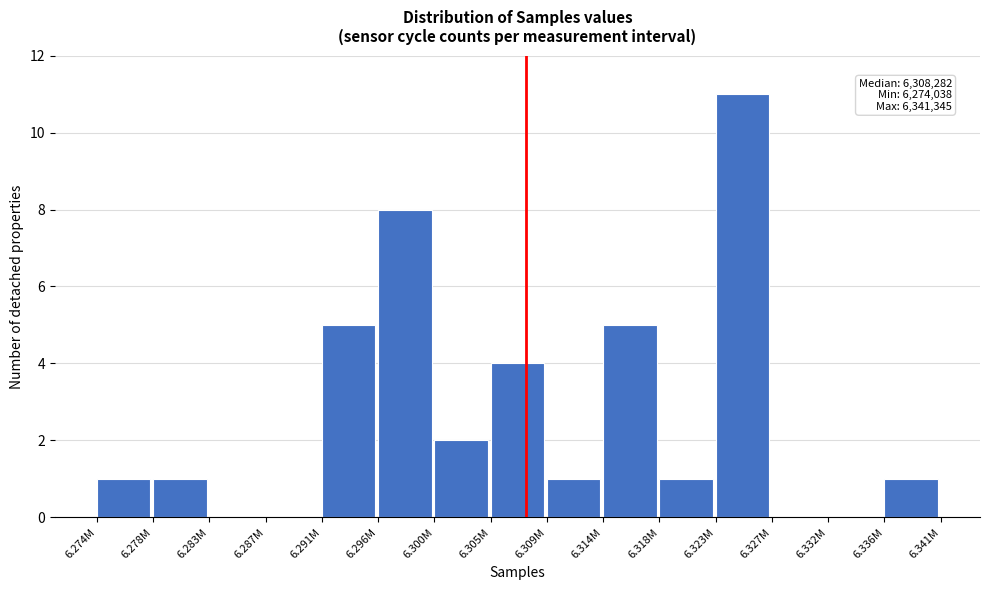

What is the change in value from 6.291M to 6.327M?

-5